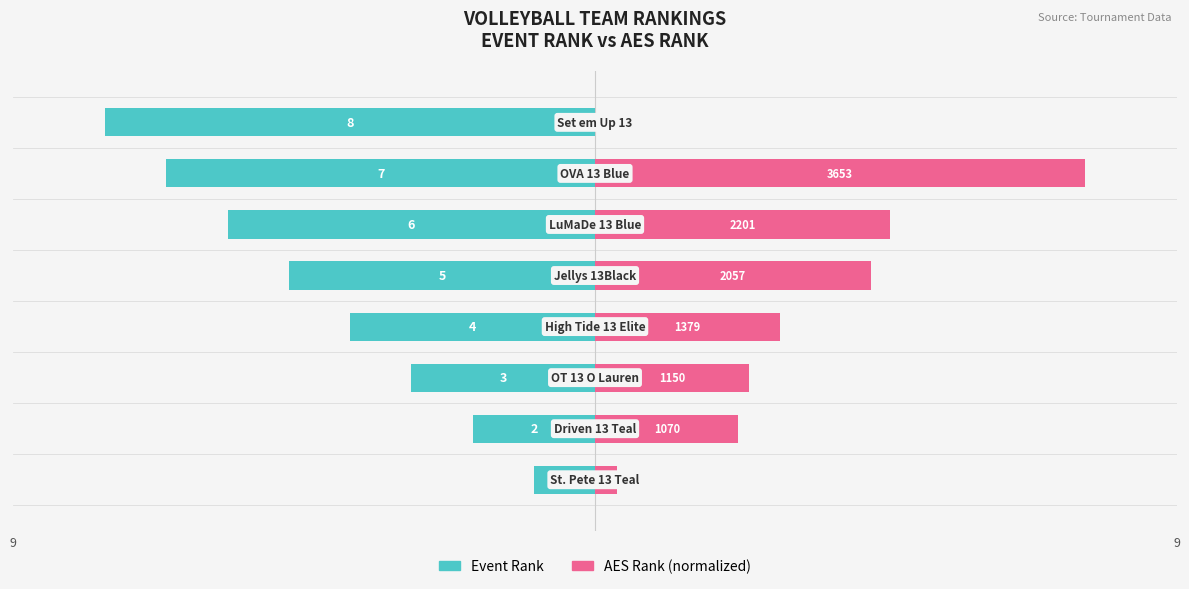

Between 2 and 5, which series saw the biggest shift?

Event Rank